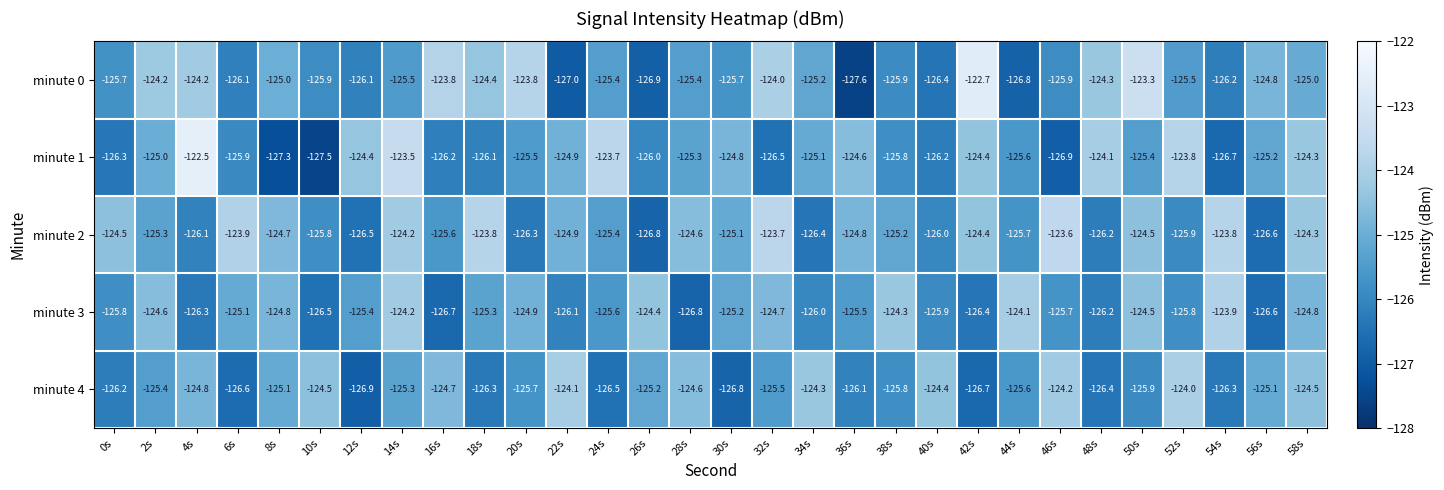

How many series are shown in this chart?

5